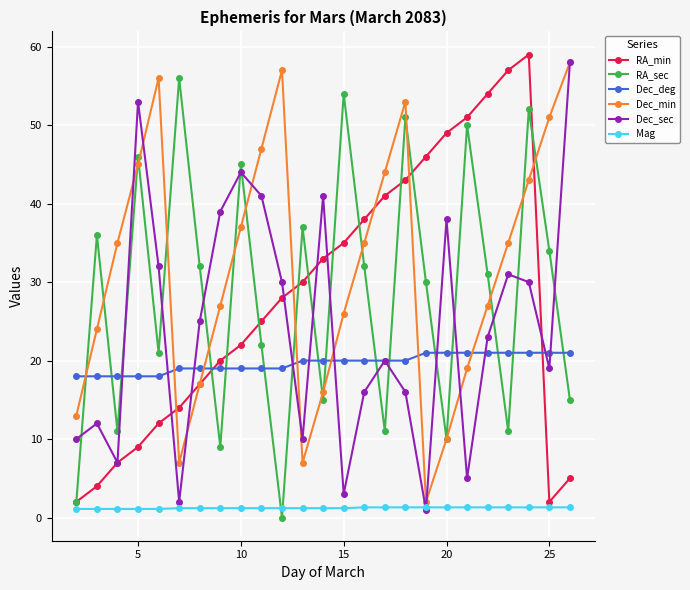

What is the value of the Dec_min point at the 1st from the left?

13.0